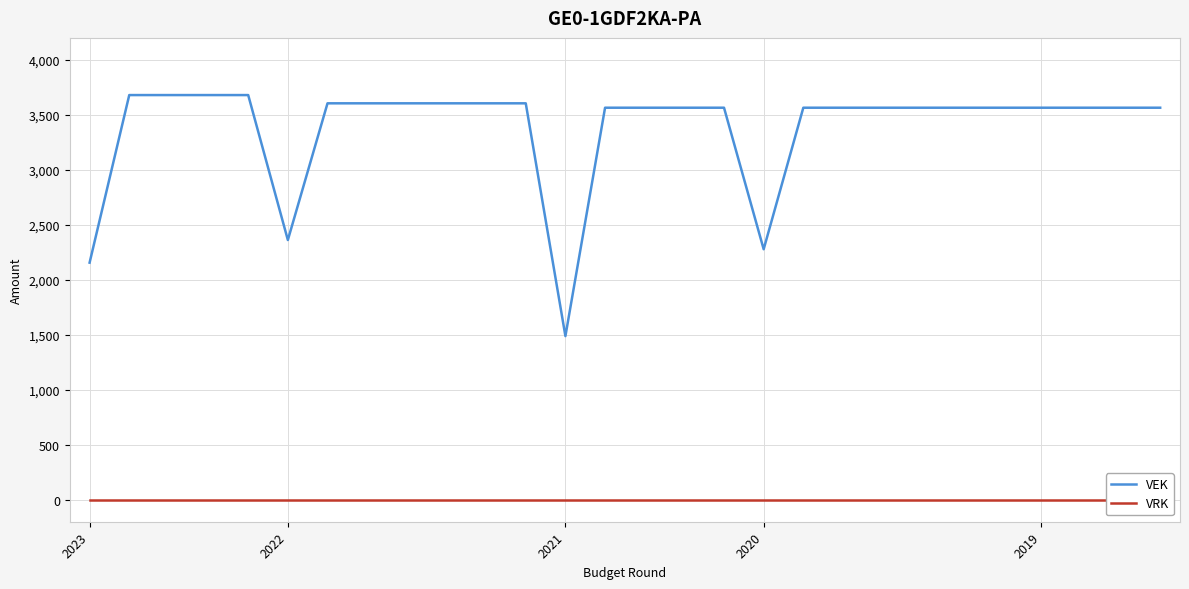

How many interior local valleys does the VEK series have?

3